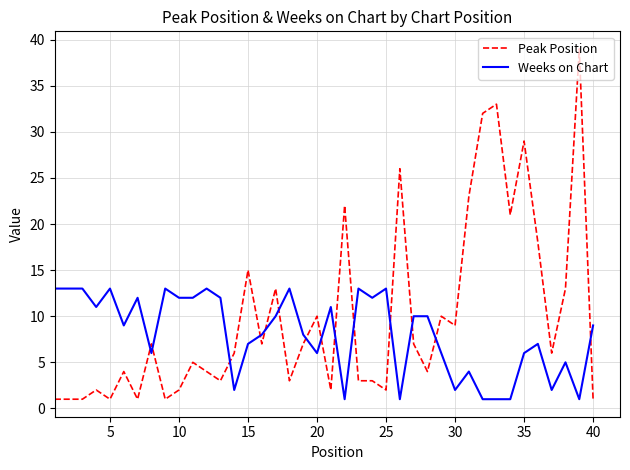

Which series ends up on top after the final intersection of Weeks on Chart and Peak Position?

Weeks on Chart